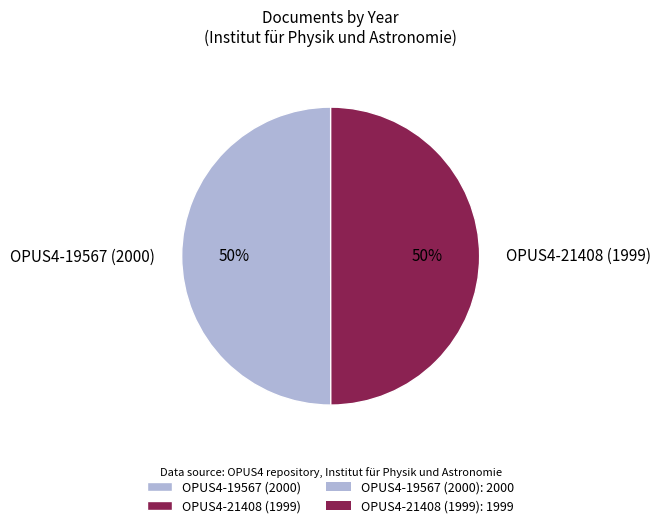

True or false: OPUS4-21408 (1999) accounts for 50% of the total.

True